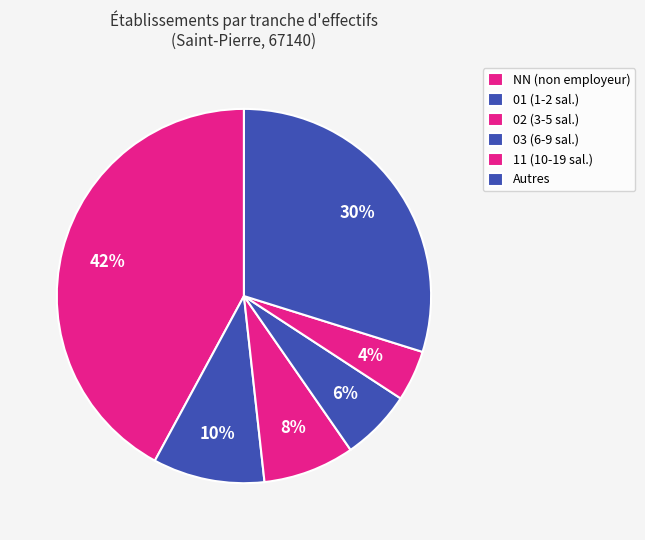

Count the number of slices in the pie.

6